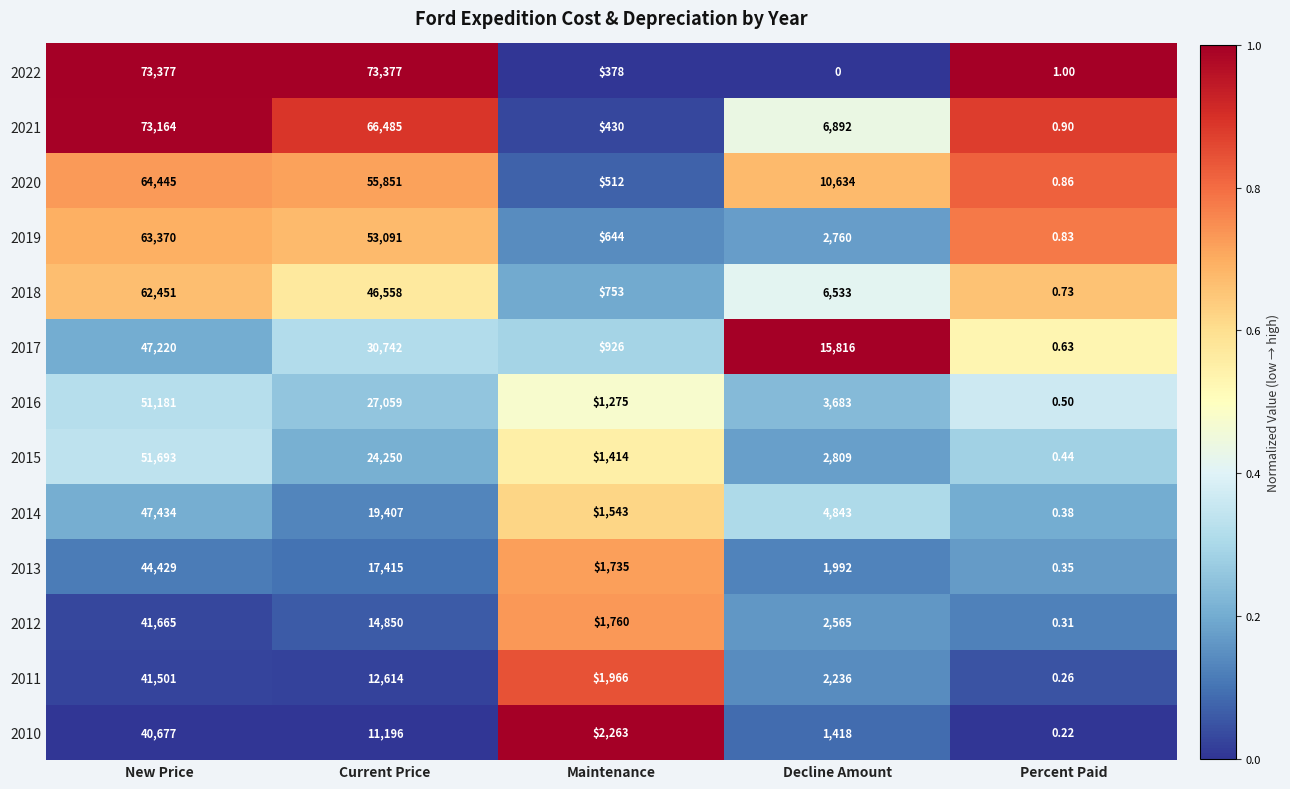

Which category has the lowest value in the 2016 series?

Percent Paid